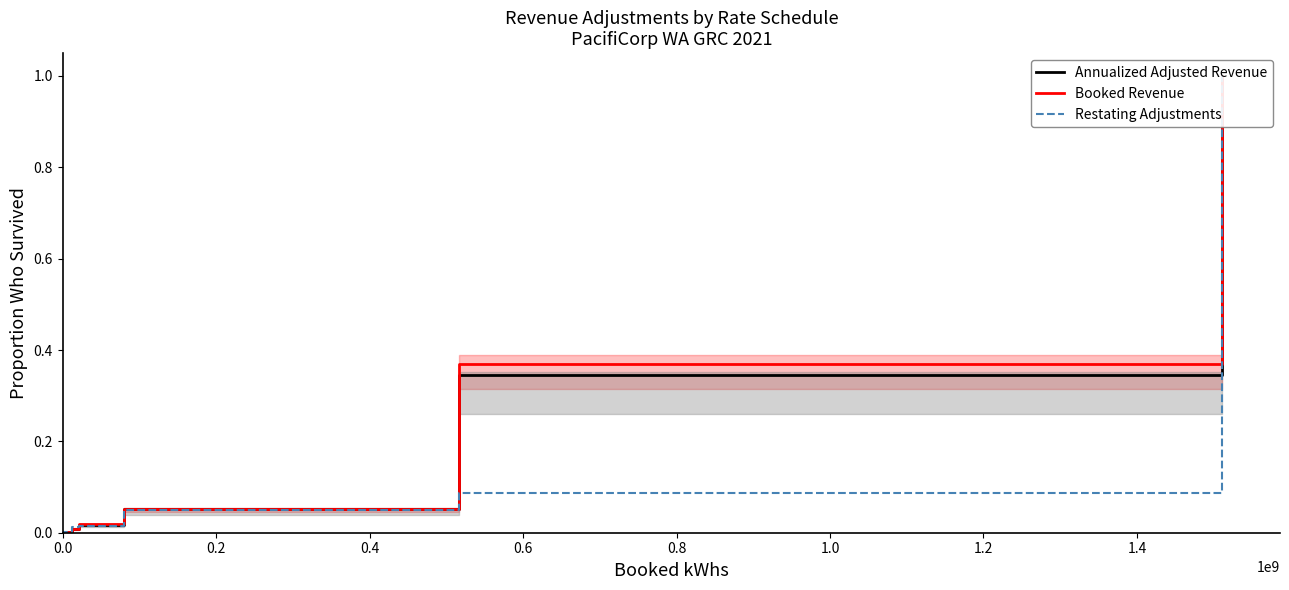

True or false: Booked Revenue and Restating Adjustments cross at least once.

True